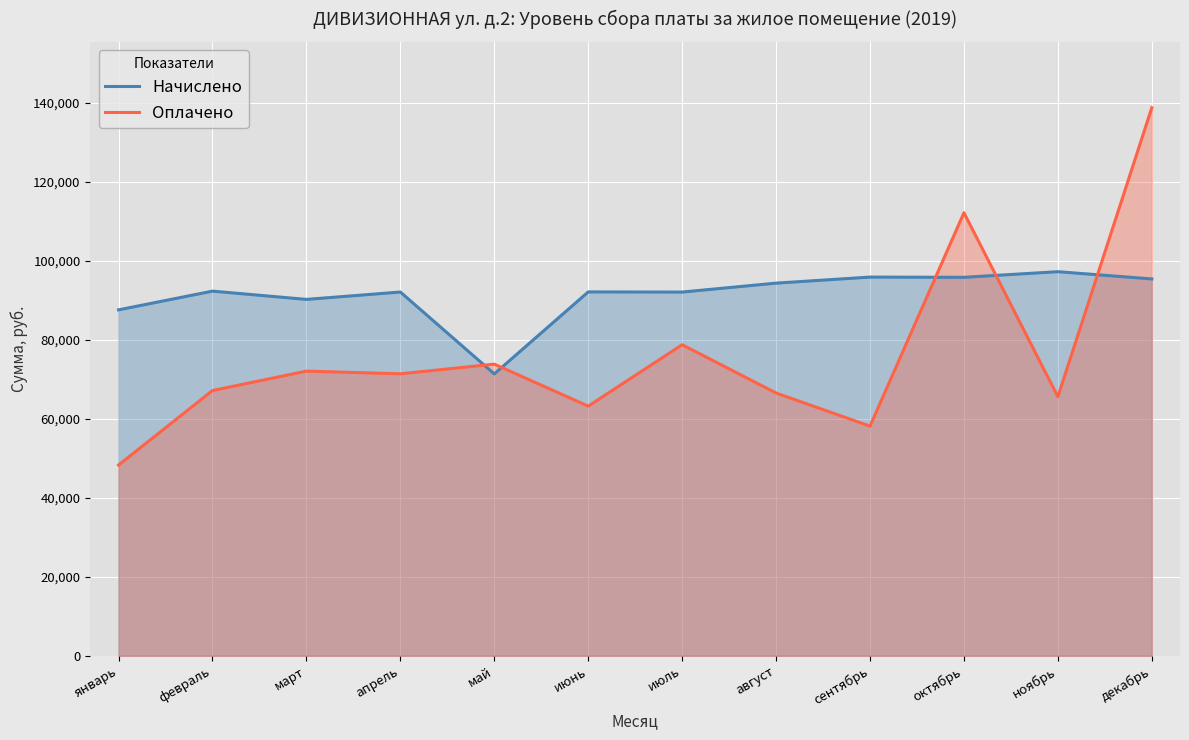

Does the chart display data point markers on the line(s)?

No